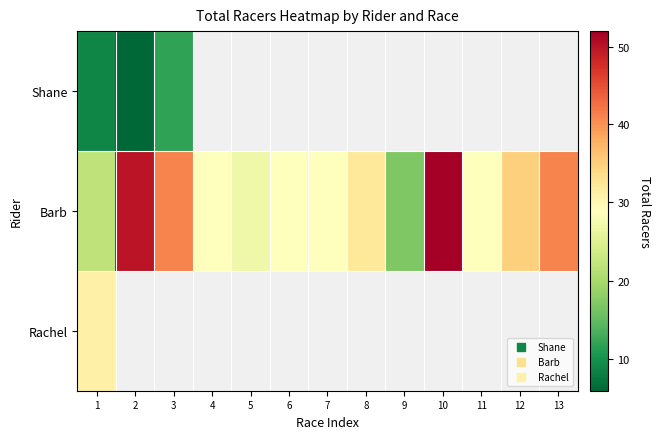

At which category does the chart reach its minimum across all series?

2